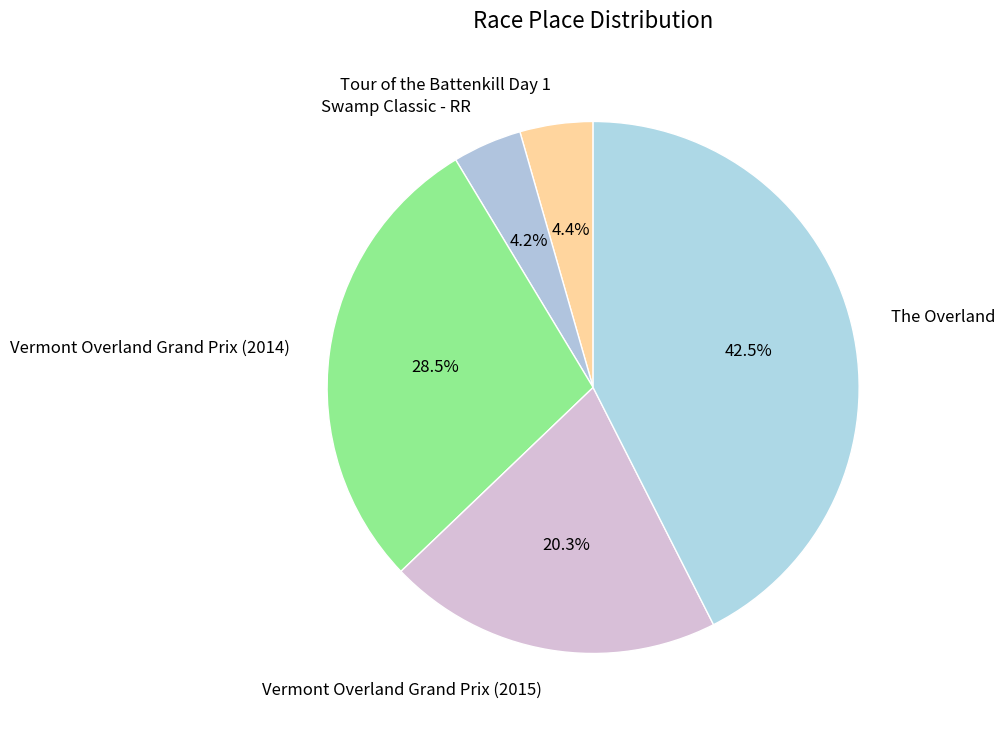

Which category has the biggest portion of the pie?

The Overland